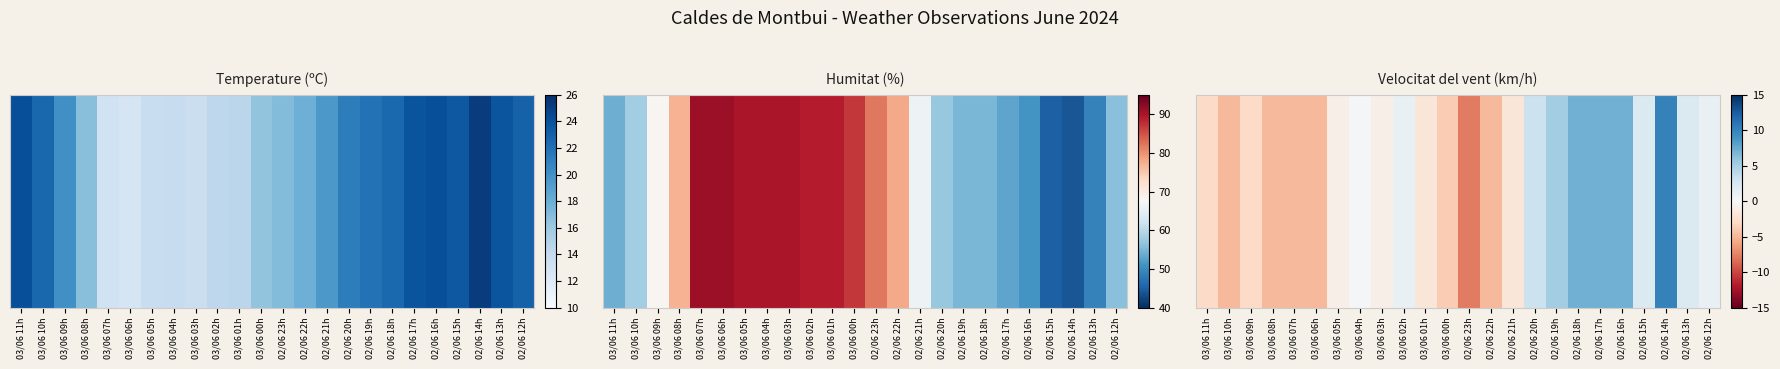

What is the difference between the values at 02/06 13h and 03/06 03h?

3.0